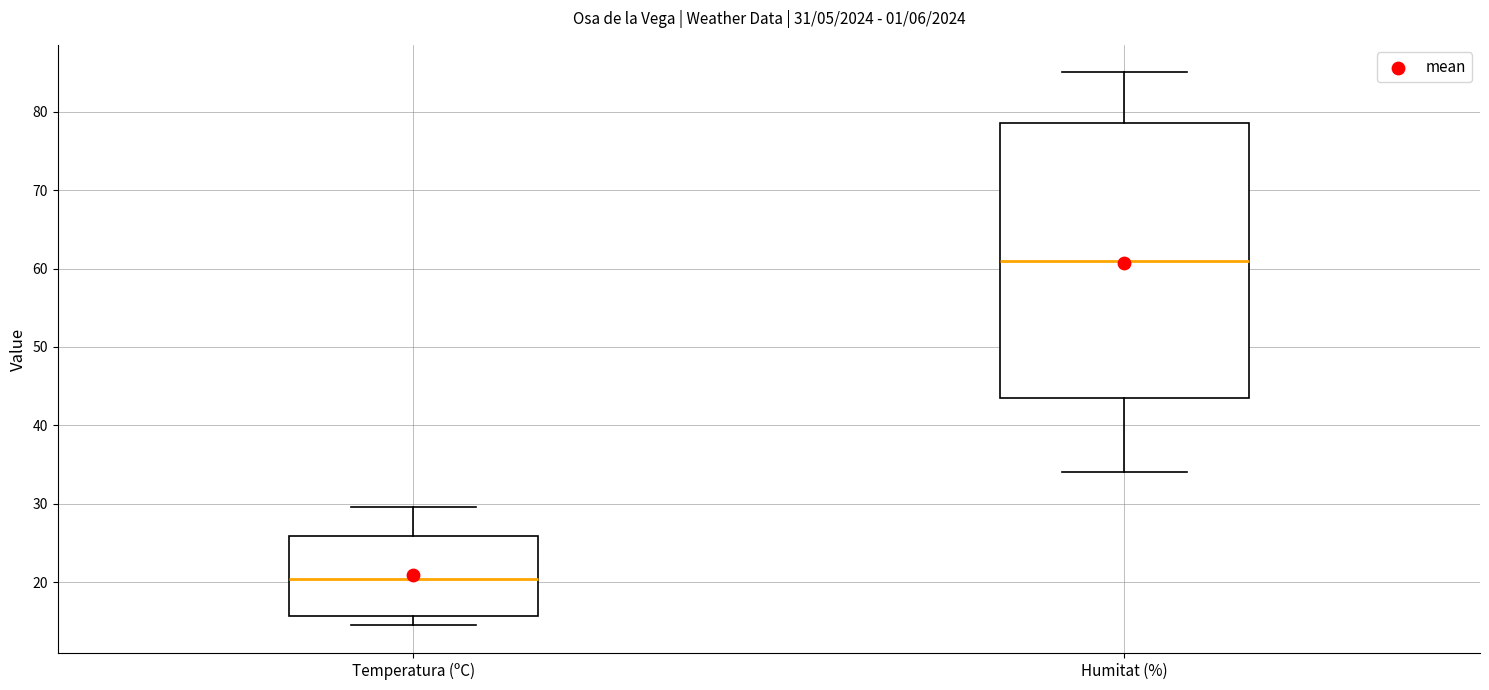

Comparing the boxes themselves (not the whiskers), which one is the tallest?

Humitat (%)